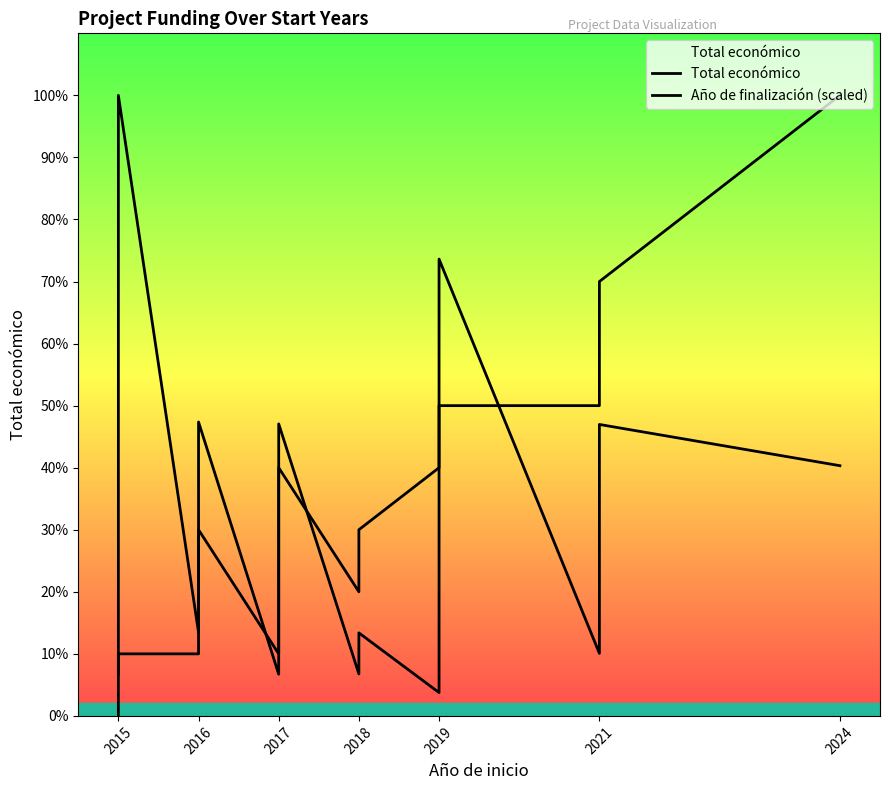

True or false: Total económico has more than 2 interior local peaks.

True